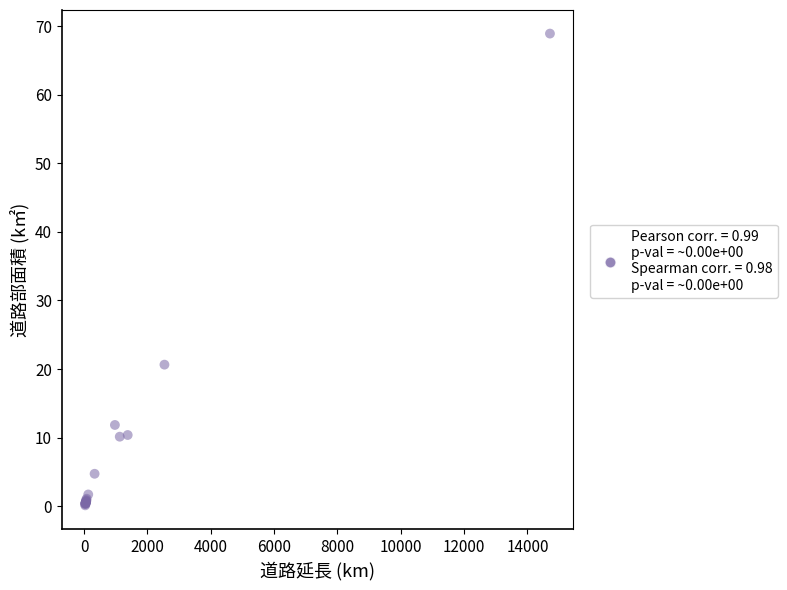

What Y value in the scatter plot is closest to 34?

20.6